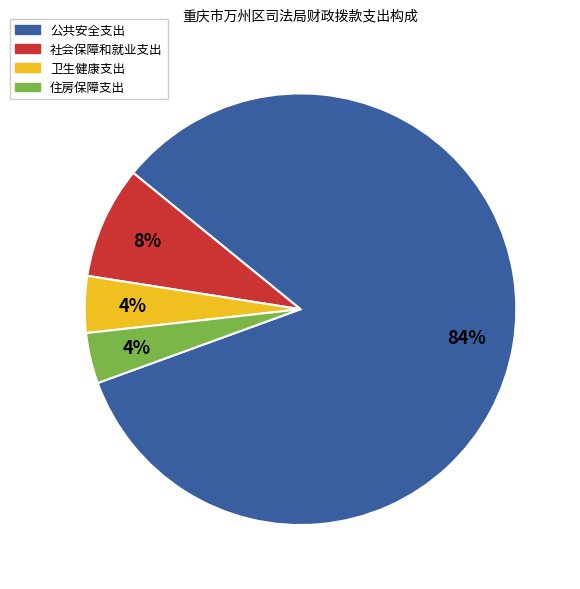

Is it true that 卫生健康支出 is 4% of the pie?

True